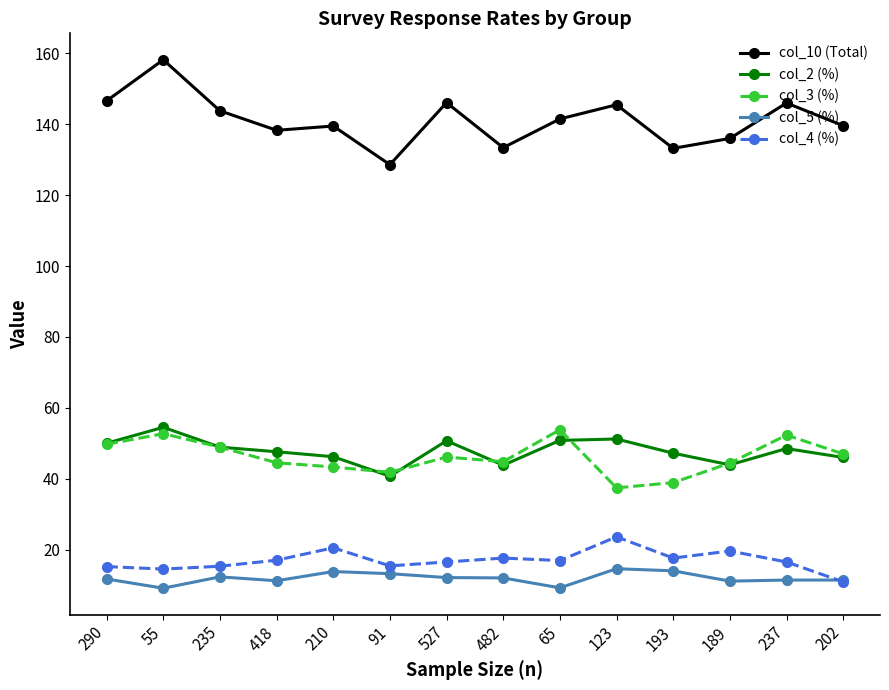

The value of col_4 (%) at 91 is 15.4. True or false?

True